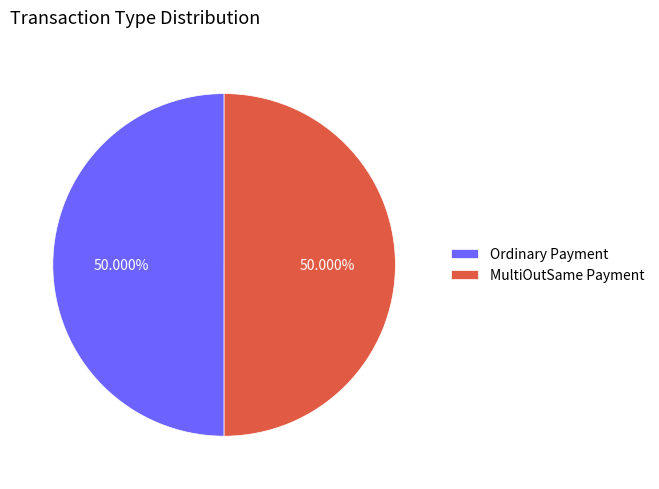

Combined, do MultiOutSame Payment and Ordinary Payment account for over 50%?

Yes